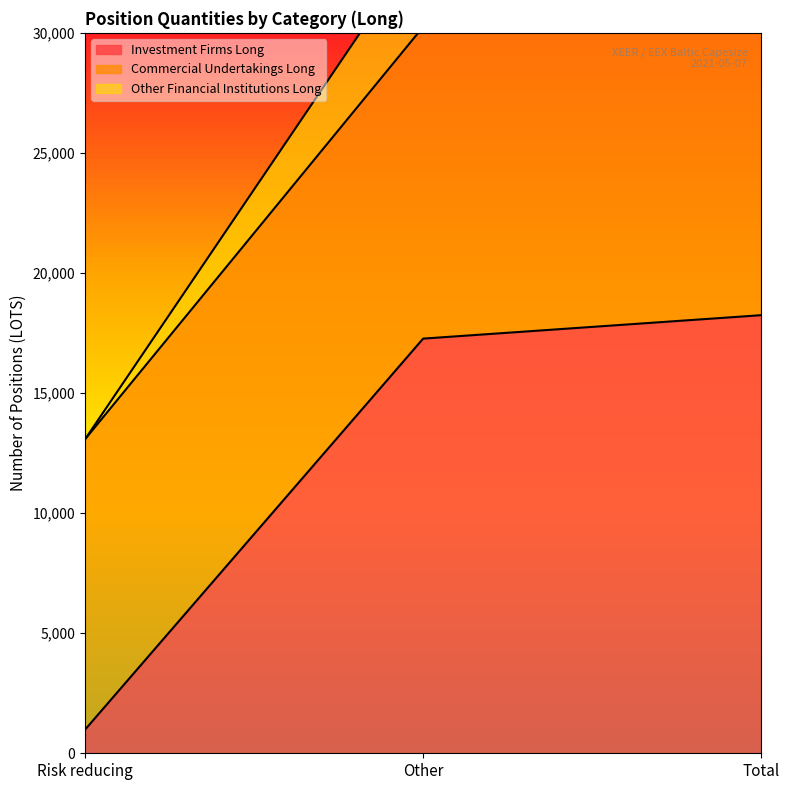

At which label is Commercial Undertakings Long closest to 18583?

Other